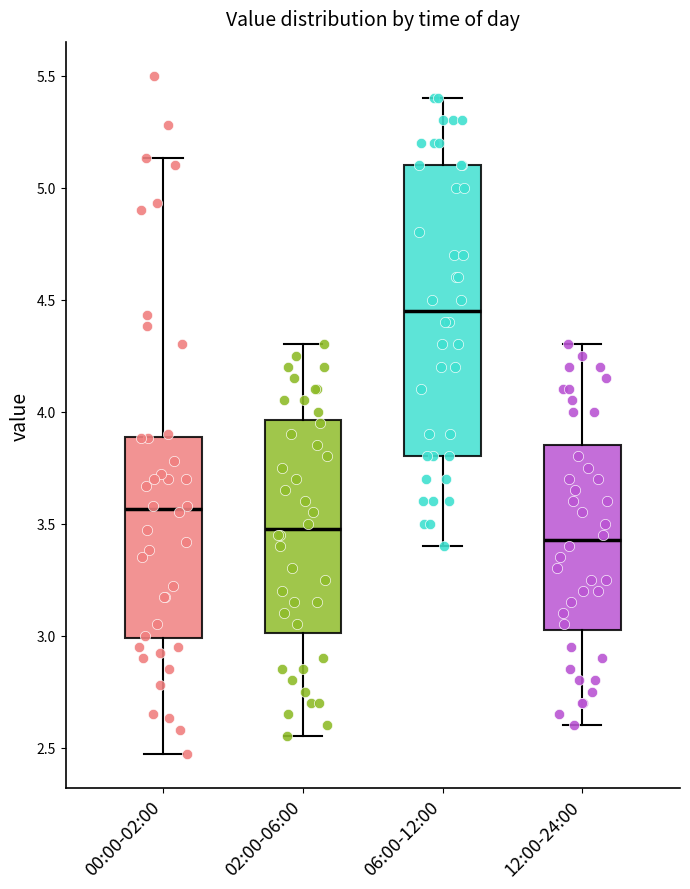

Reading left to right, transcribe this box plot: for each box, give where its median line is, the range the box spans, and where its two whiskers end, as read against the y-axis. The values are not printed on the chart, so give them approximately, as read against the axis.

00:00-02:00: median 3.55, box 3.00 to 3.90, whiskers 2.45 to 5.15
02:00-06:00: median 3.50, box 3.00 to 3.95, whiskers 2.55 to 4.30
06:00-12:00: median 4.45, box 3.80 to 5.10, whiskers 3.40 to 5.40
12:00-24:00: median 3.45, box 3.05 to 3.85, whiskers 2.60 to 4.30